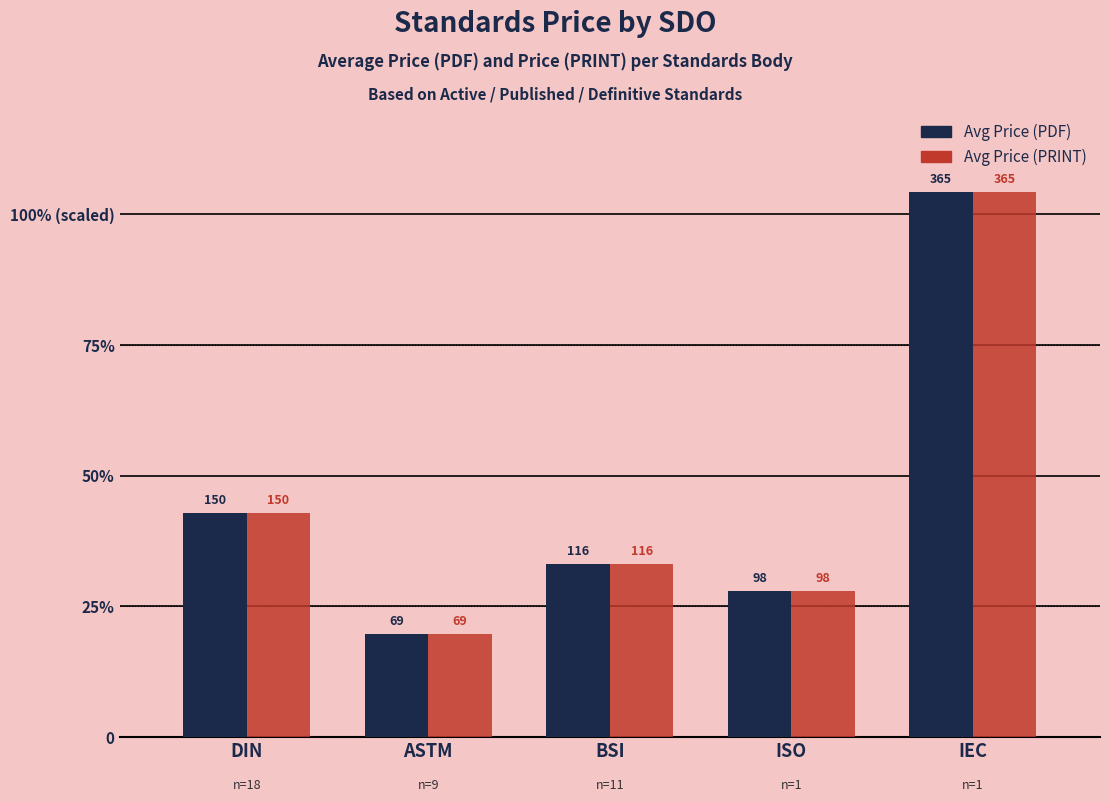

At which category is the sum across all series the highest?

IEC